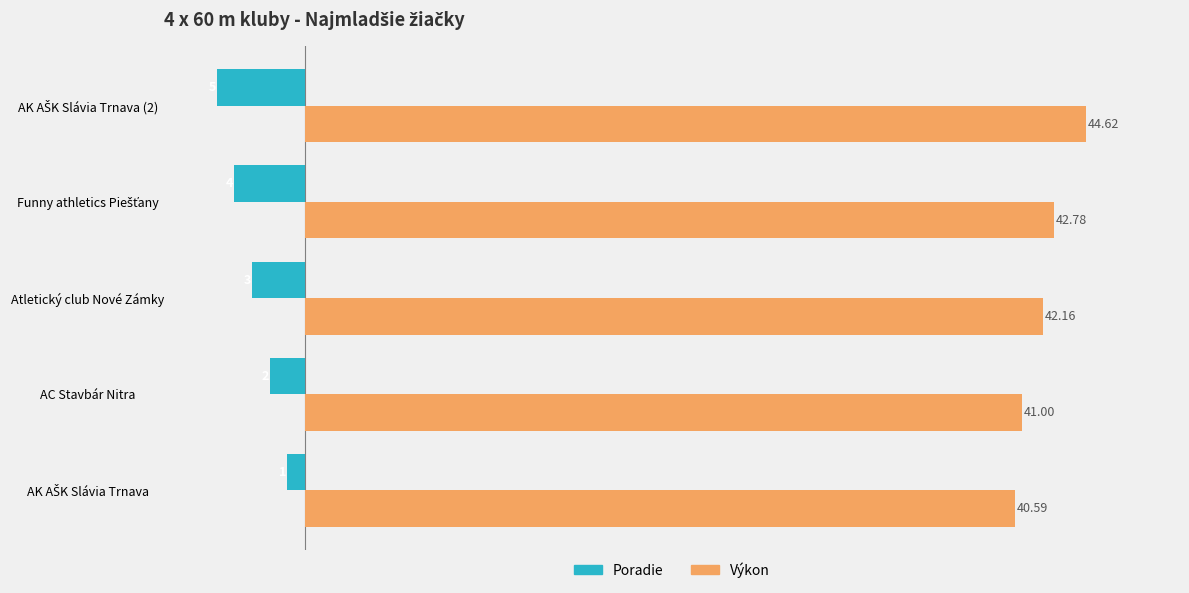

Rank the series by their average value, from lowest to highest.

Poradie, Výkon